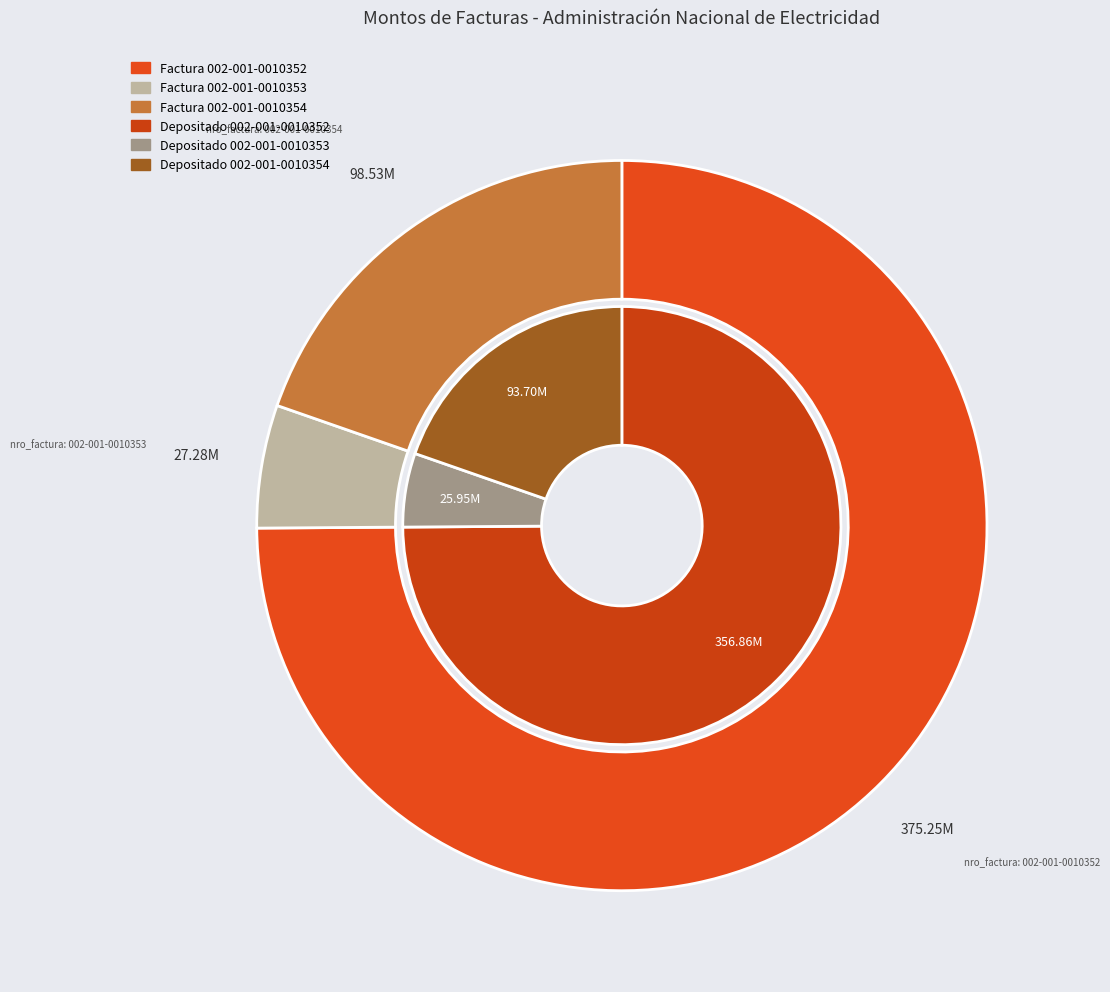

What percentage is NOT represented by 002-001-0010354?

80.3%